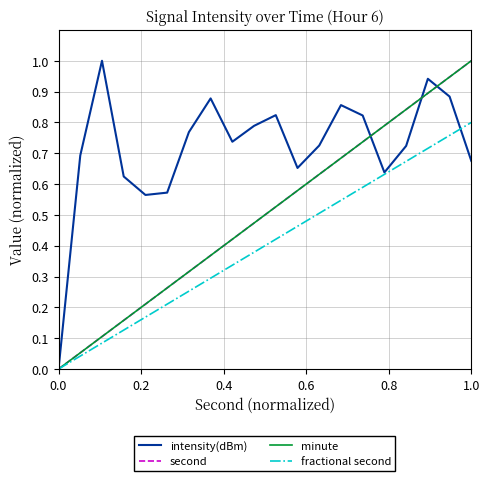

What is the difference between the second highest and second lowest values in the minute series?

0.9